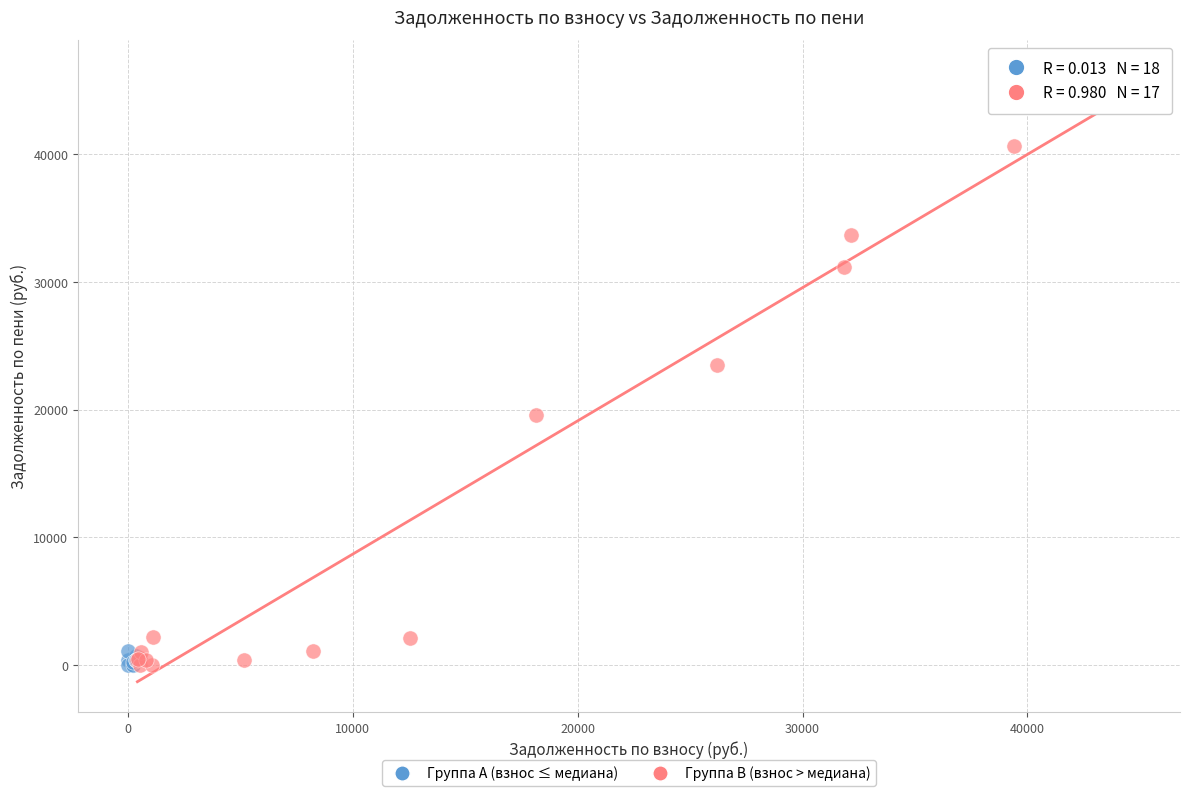

Which series contains the highest Y value?

Группа B (взнос > медиана)